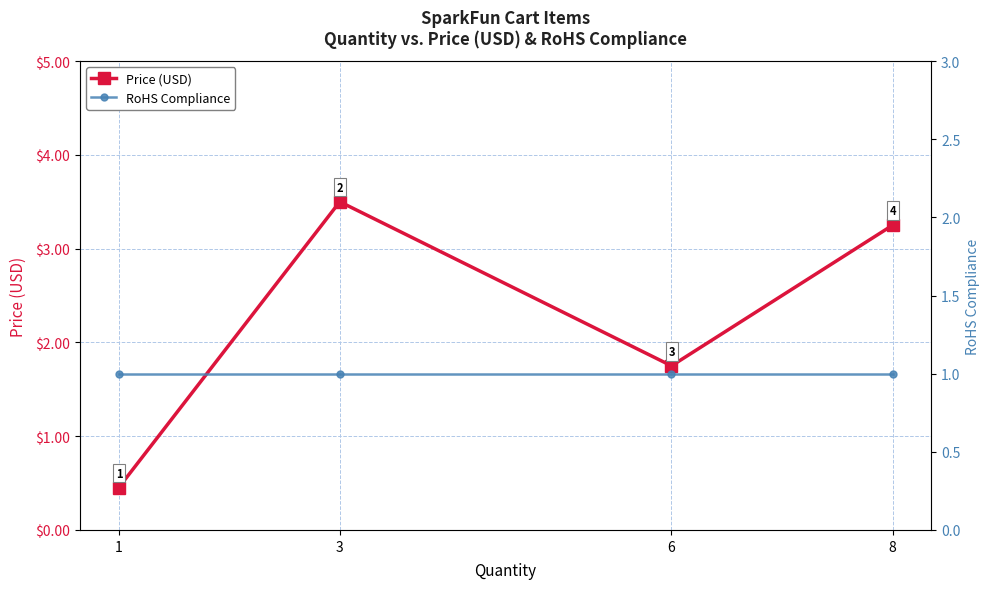

Which series has the widest spread of values?

Price (USD)